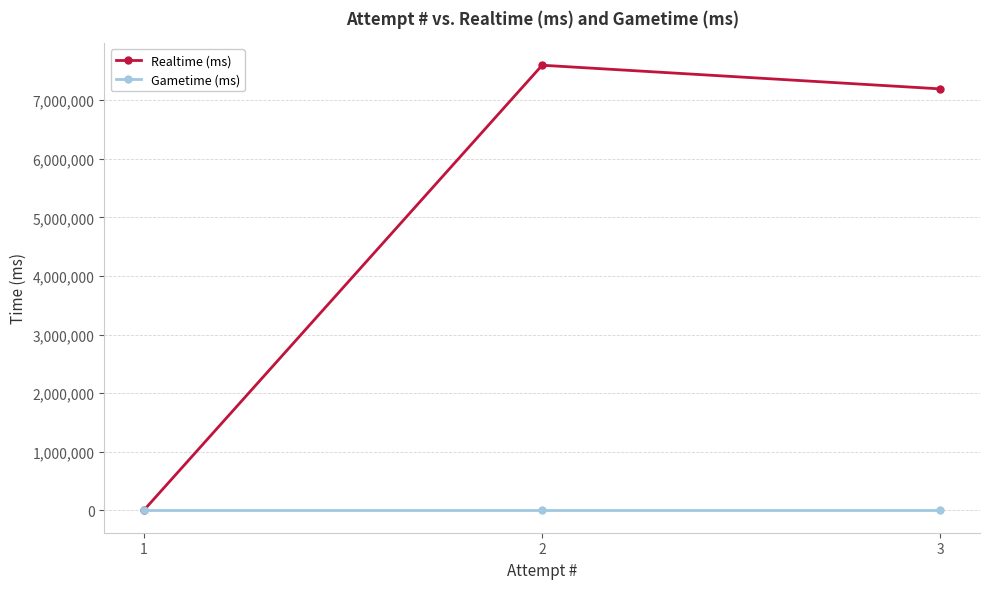

What is the difference between the Realtime (ms) values at 3 and 2?

403476